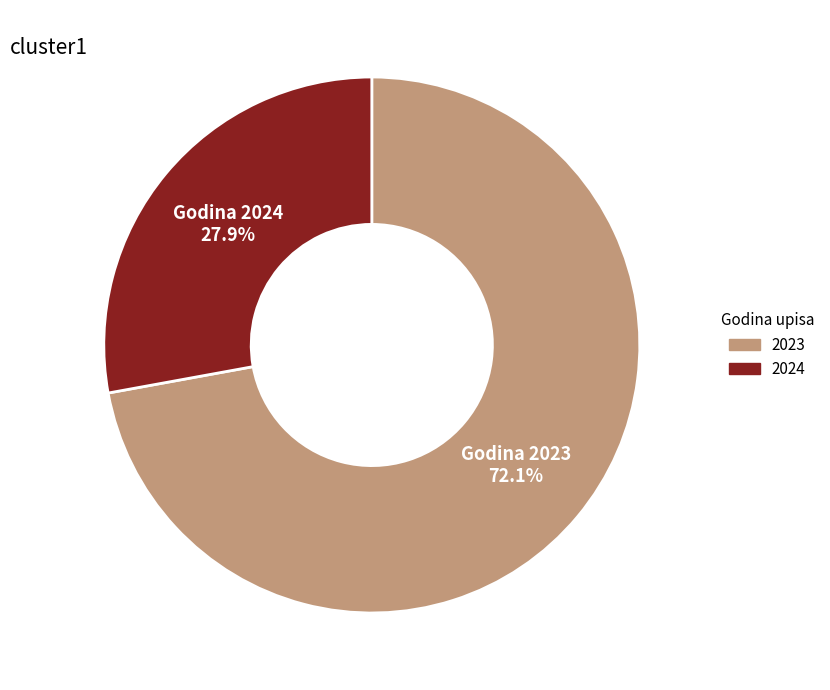

What is the smallest slice in the pie chart?

2024